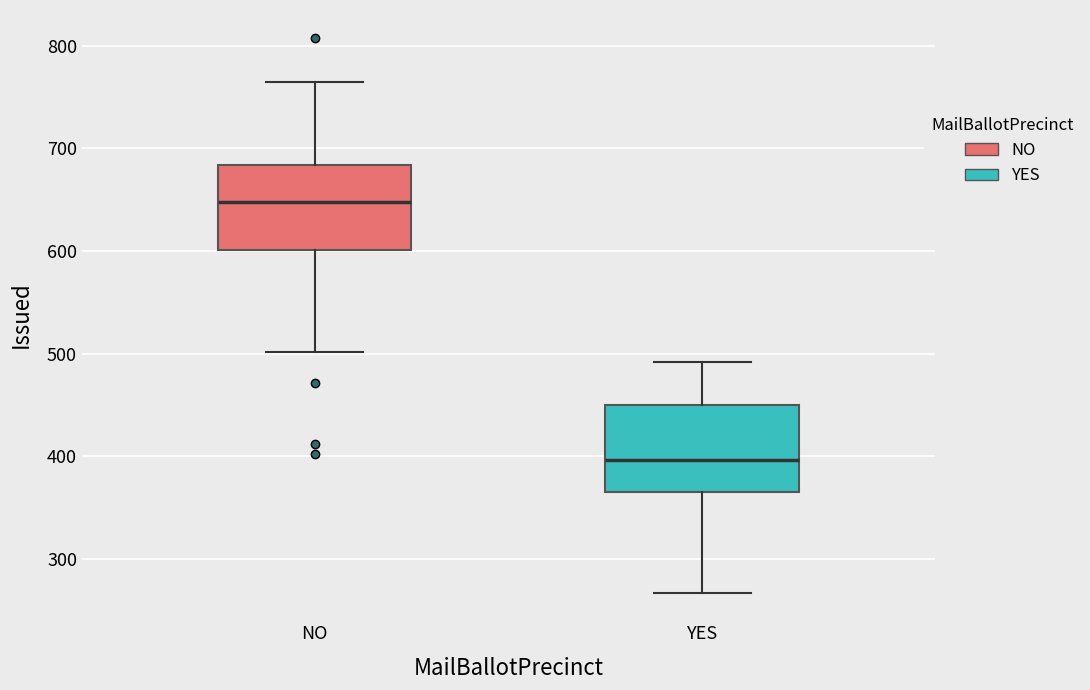

Where does the lower whisker of the box for YES end on the y-axis? The values are not printed on the chart, so give them approximately, as read against the axis.

270